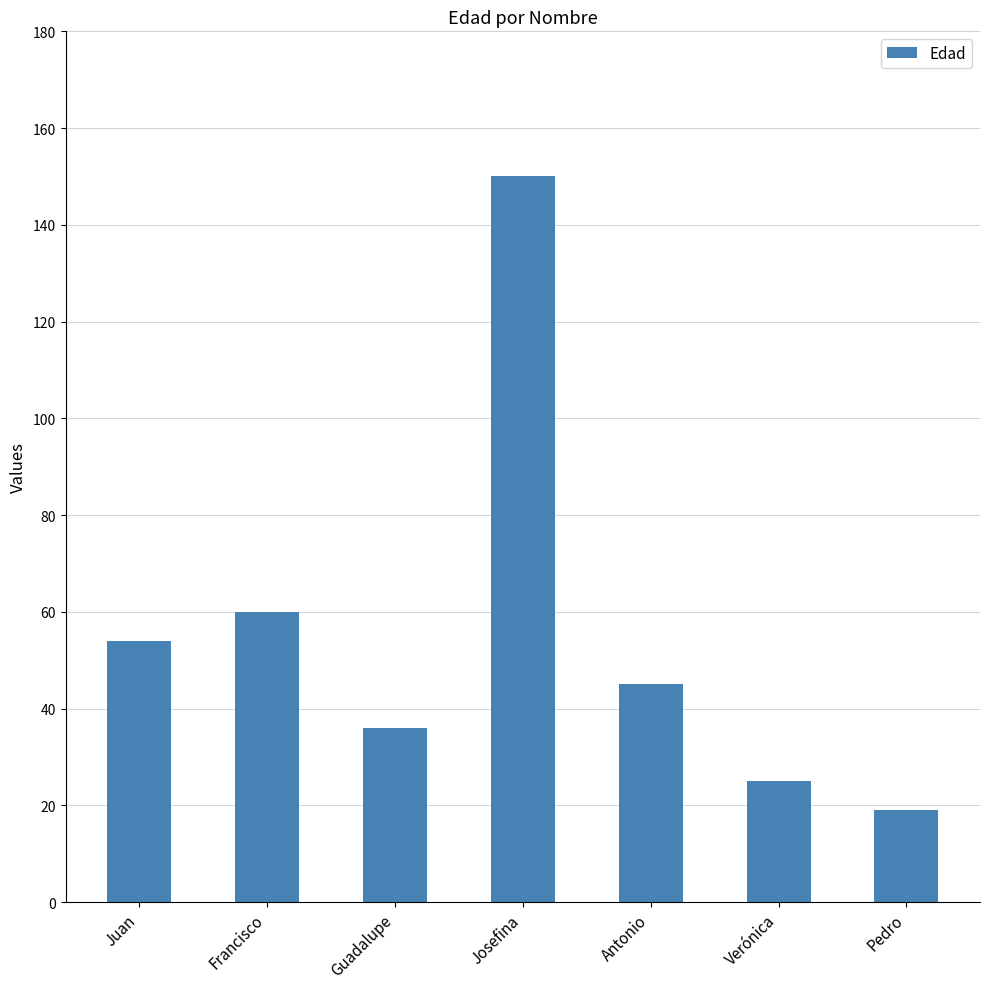

What is the label of the 1st bar from the right?

Pedro